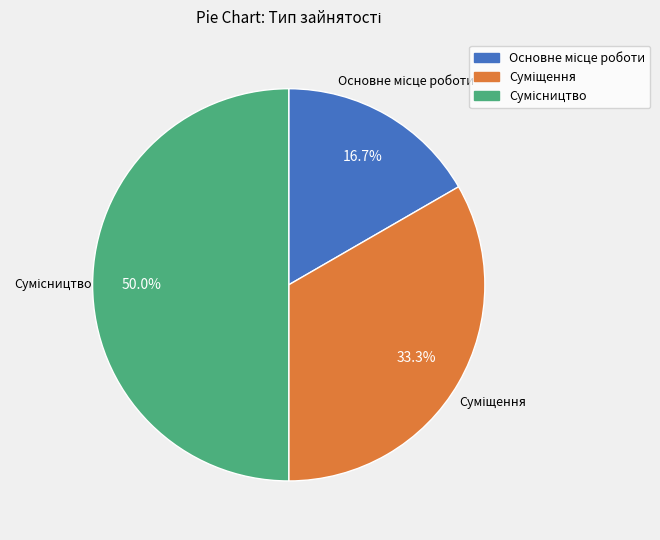

Is the sum of Суміщення and Сумісництво greater than half?

Yes